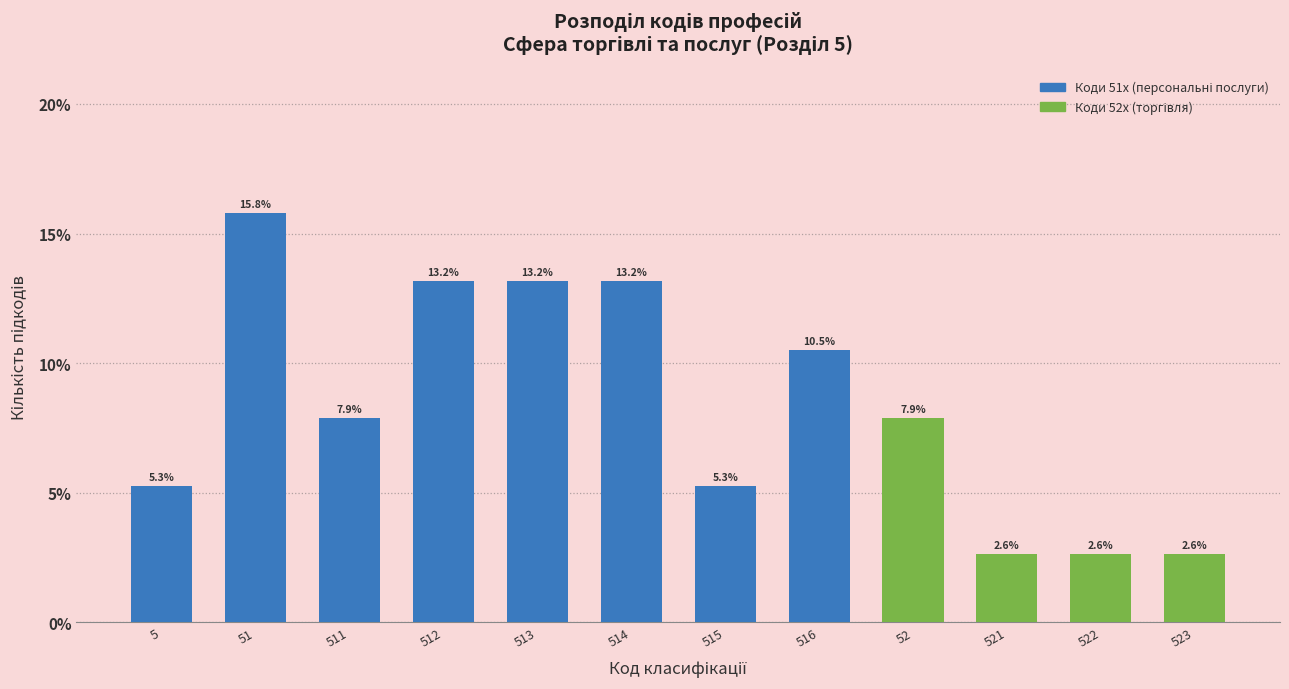

Reading left to right, list all the values displayed in this chart.

5=5.3	51=15.8	511=7.9	512=13.2	513=13.2	514=13.2	515=5.3	516=10.5	52=7.9	521=2.6	522=2.6	523=2.6